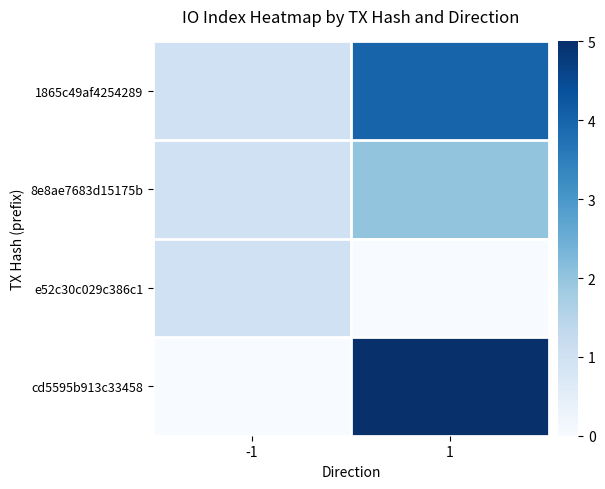

At 1, list the series in order from smallest to largest.

e52c30c029c386c1, 8e8ae7683d15175b, 1865c49af4254289, cd5595b913c33458